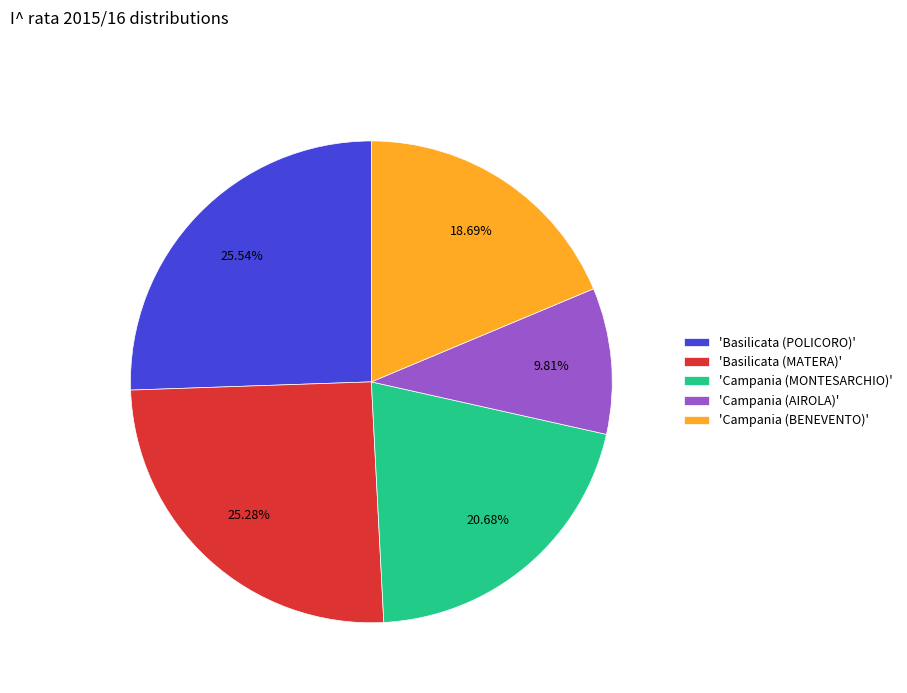

Combined, do 'Campania (BENEVENTO)' and 'Campania (AIROLA)' account for over 50%?

No